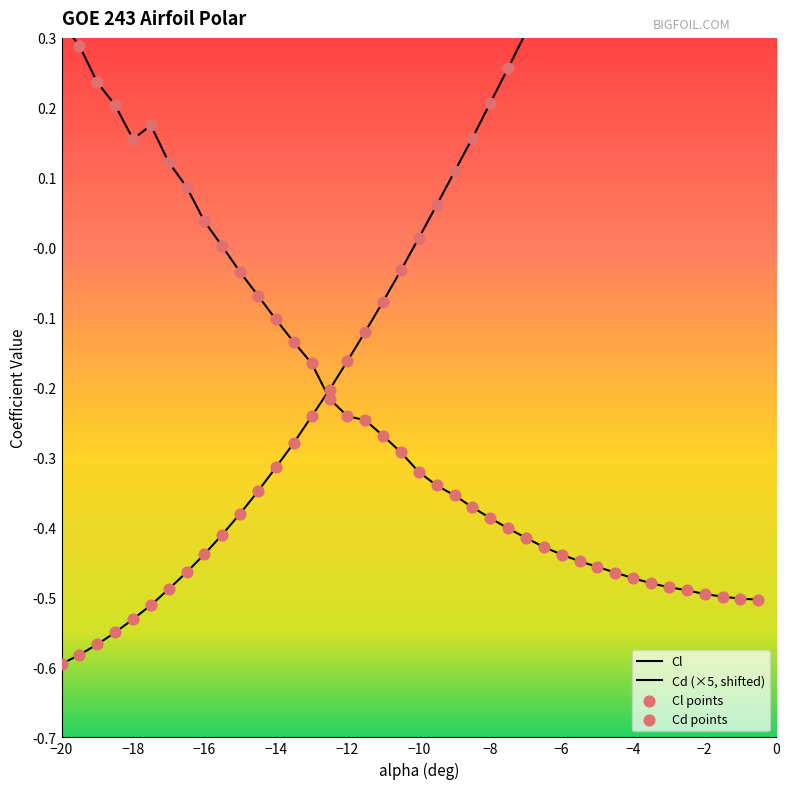

Is the value of Cd at 27 greater than the value of Cl at 14?

No